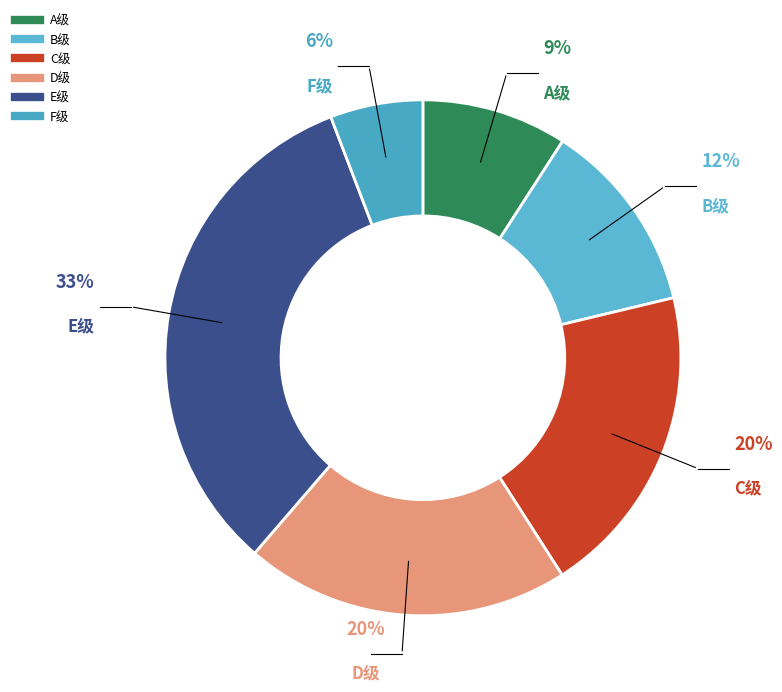

Count the number of slices in the pie.

6